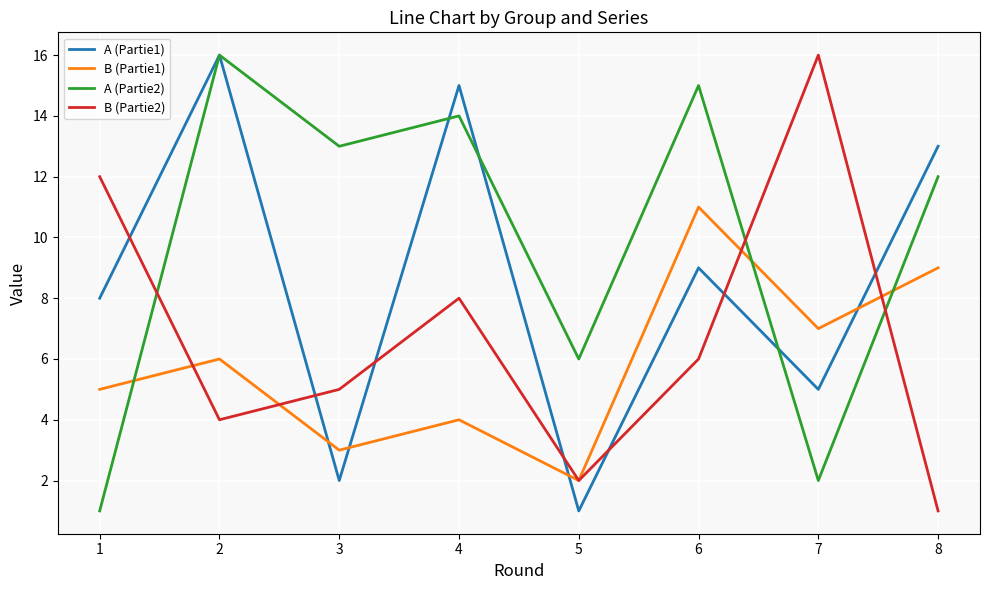

What is the difference between the highest and lowest values at 5?

5